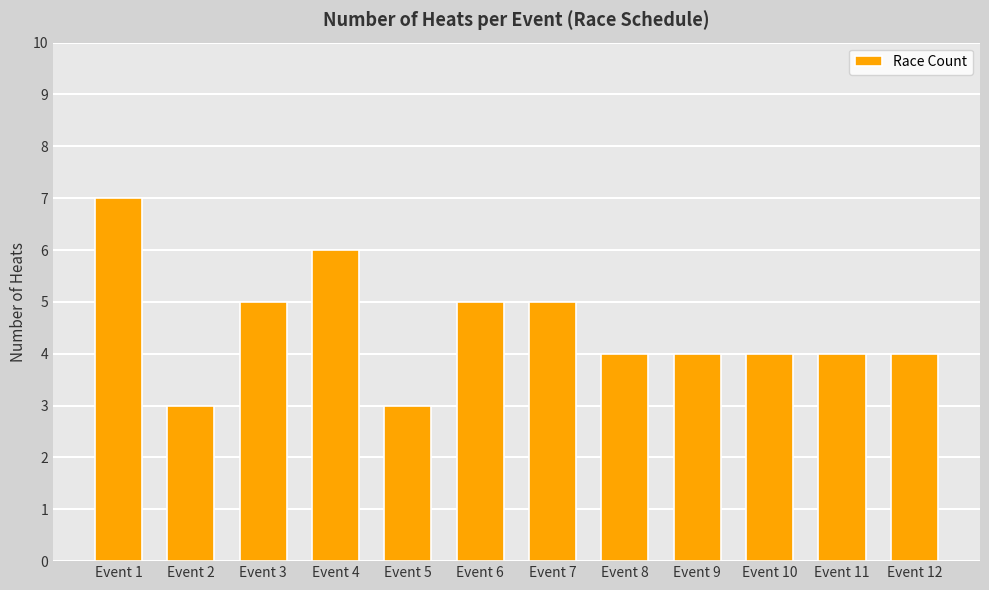

Are the bars grouped side by side (vs. stacked)?

No